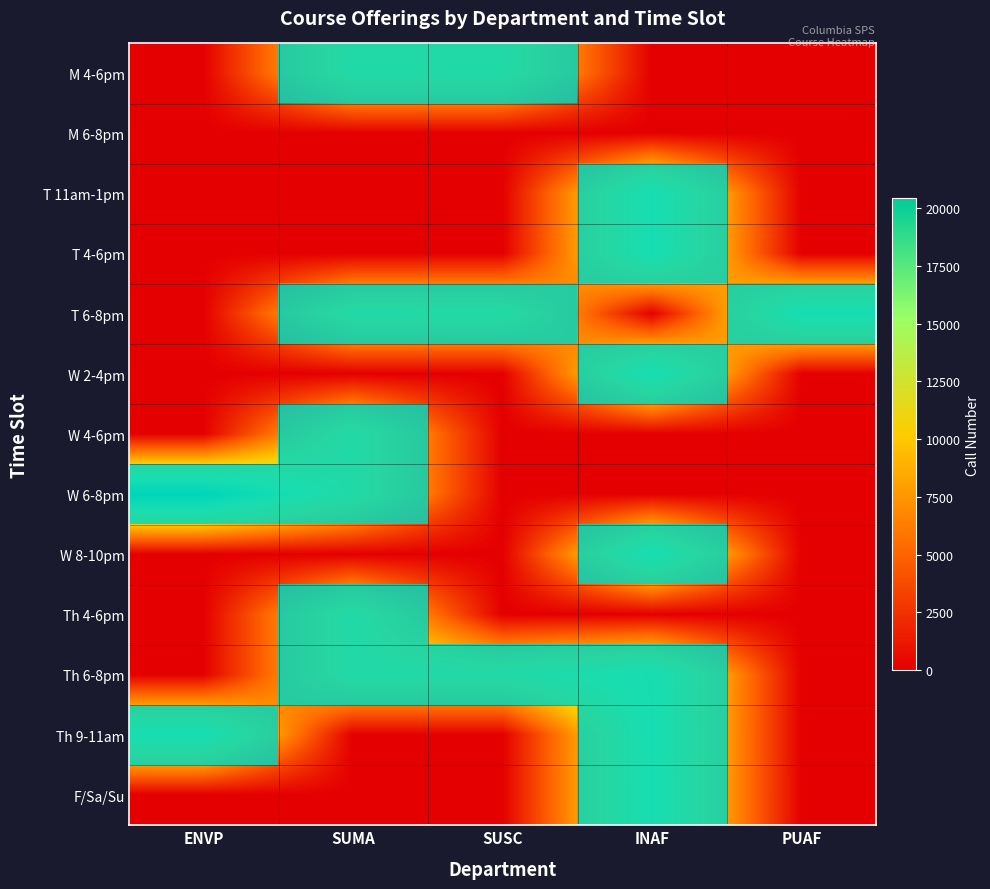

At SUMA, list the series in order from largest to smallest.

M 4-6pm, T 6-8pm, W 4-6pm, W 6-8pm, Th 4-6pm, Th 6-8pm, M 6-8pm, T 11am-1pm, T 4-6pm, W 2-4pm, W 8-10pm, Th 9-11am, F/Sa/Su